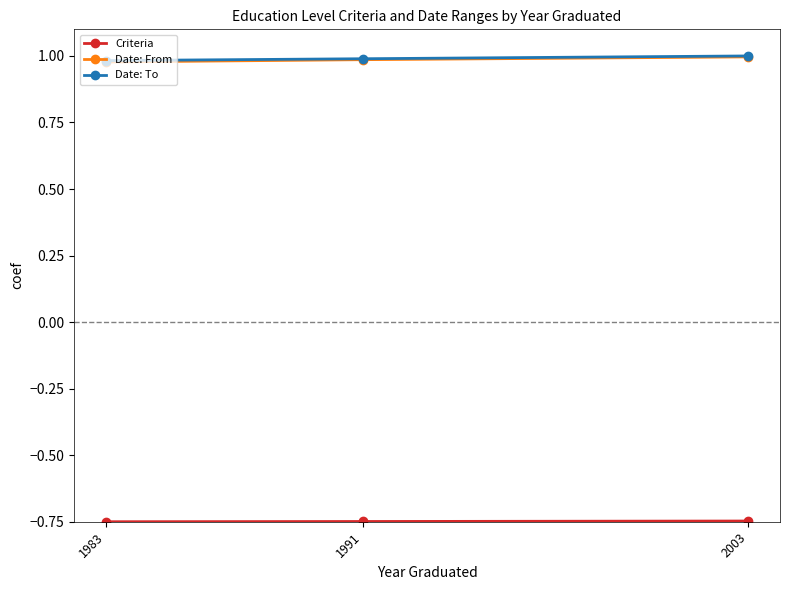

What is the spread (max minus min) of values at 2003?

1.7